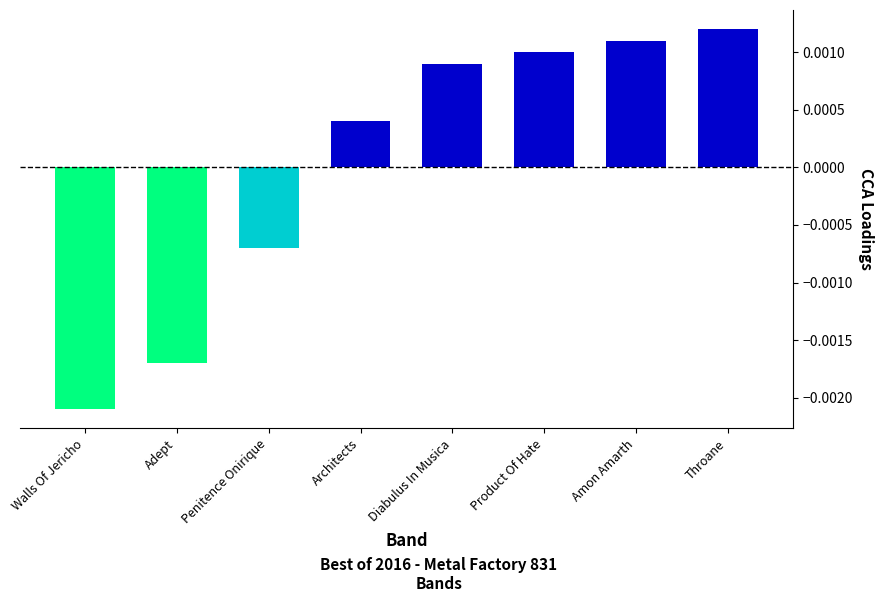

Rank the categories by value from highest to lowest.

Throane, Amon Amarth, Product Of Hate, Diabulus In Musica, Architects, Penitence Onirique, Adept, Walls Of Jericho